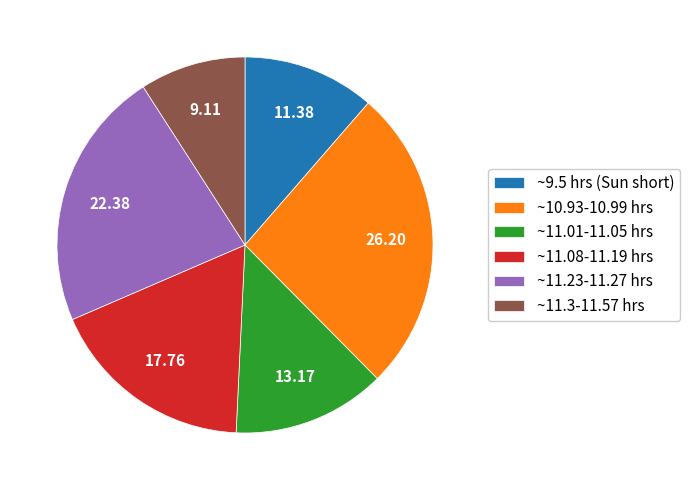

Count the number of slices in the pie.

6